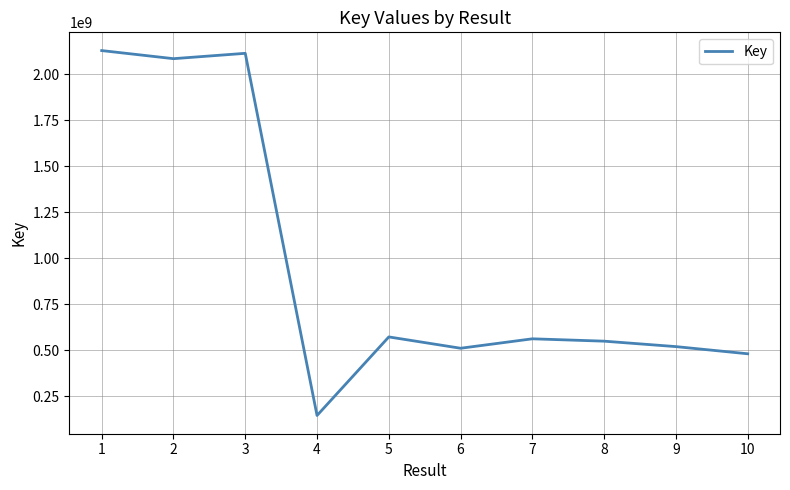

Approximately how many times larger is the value at 4 compared to 2?

0.1